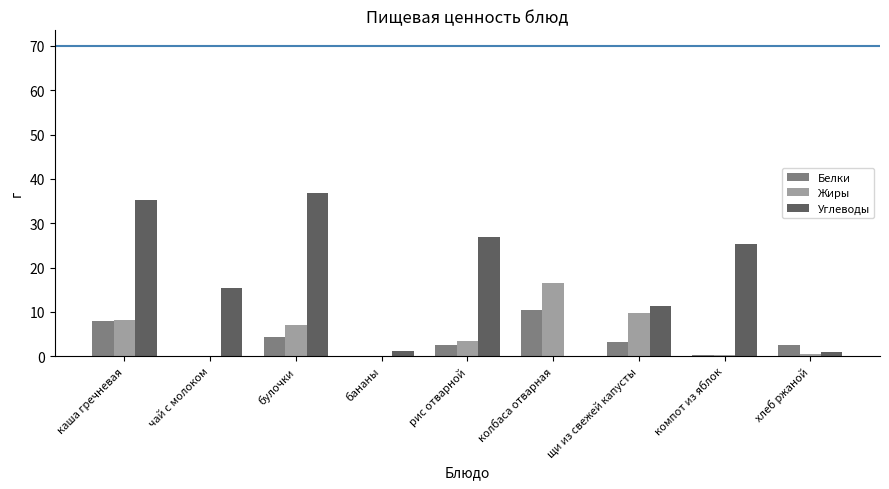

Is it true that Белки equals 10.5 at колбаса отварная?

True